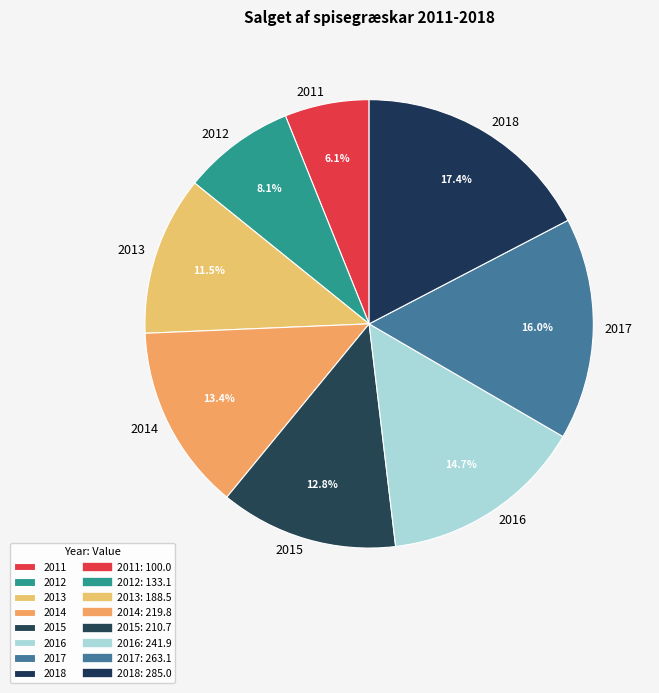

How much of the chart is everything except 2012?

91.9%